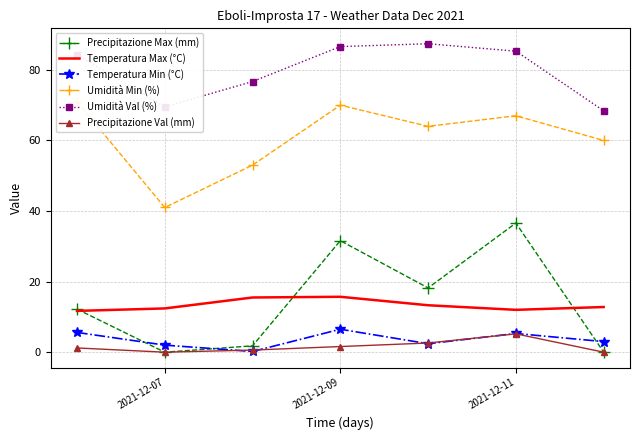

What is the maximum value for Precipitazione Val (mm)?

5.2